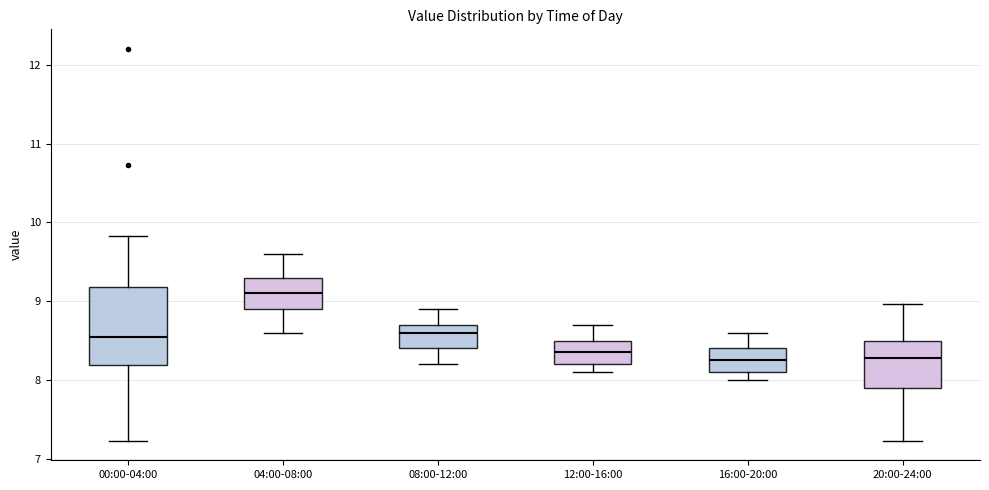

Which box is the tallest, from its lower edge to its upper edge?

00:00-04:00